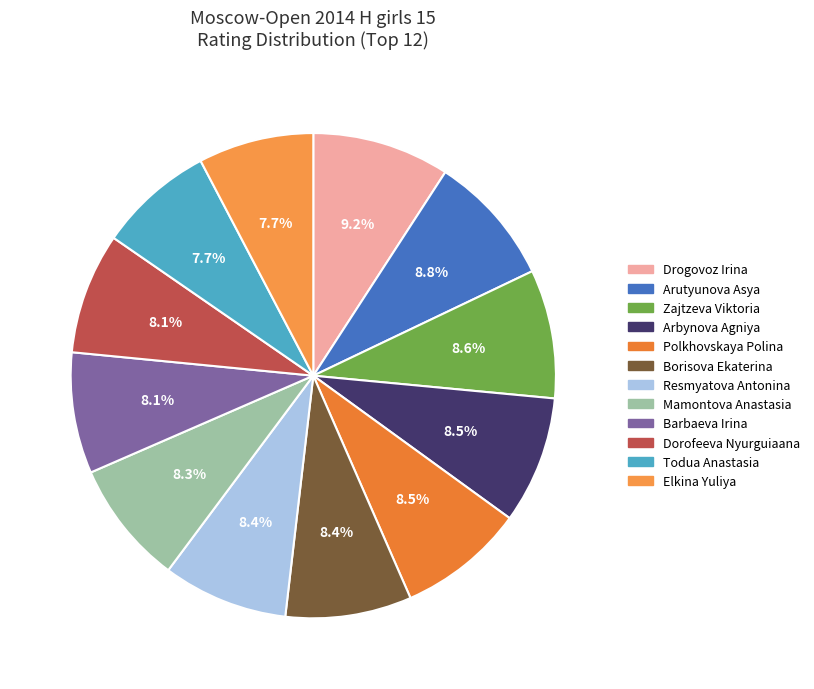

Which has a higher value, Mamontova Anastasia or Todua Anastasia?

Mamontova Anastasia